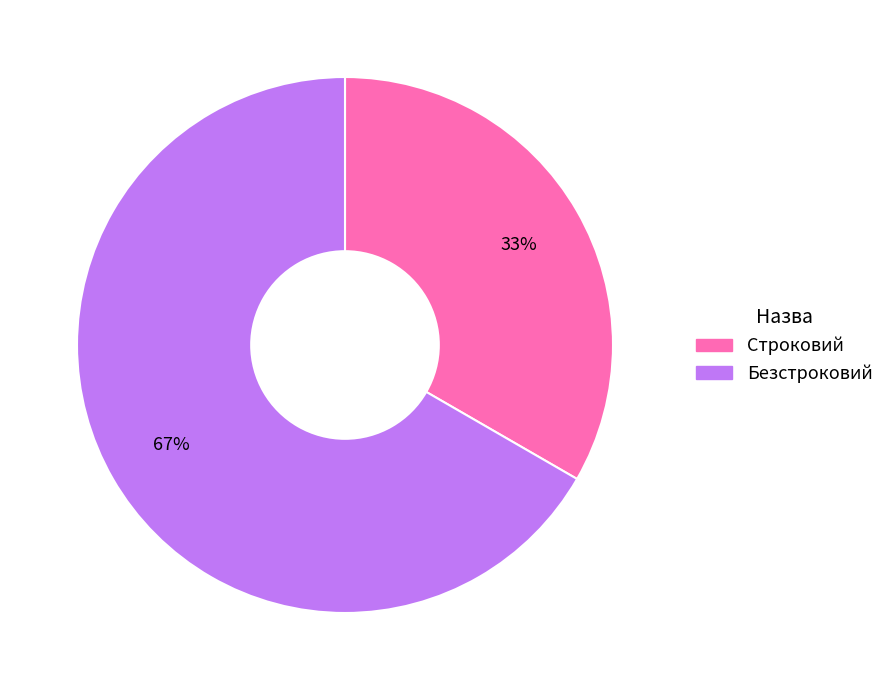

How many slices are in this pie chart?

2